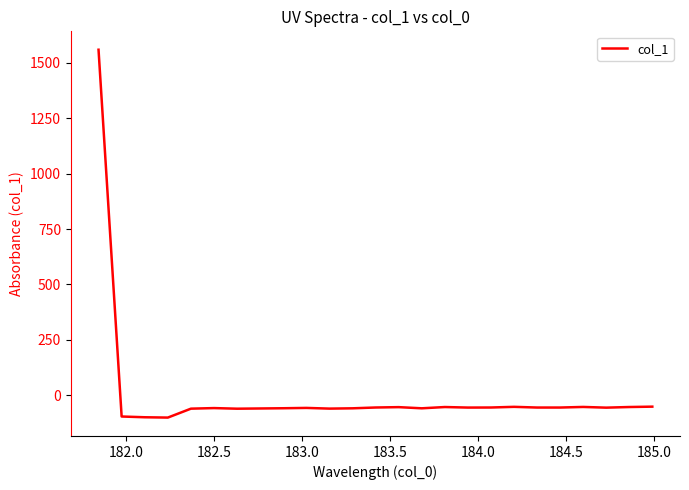

What is the maximum value shown in the chart?

1558.2